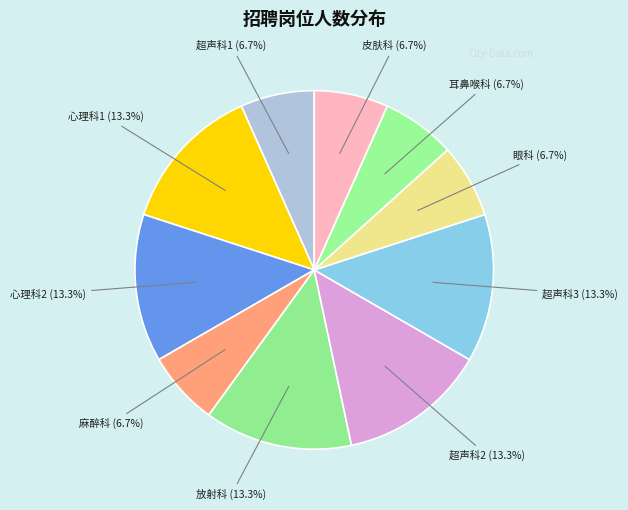

How many segments does this pie chart have?

10